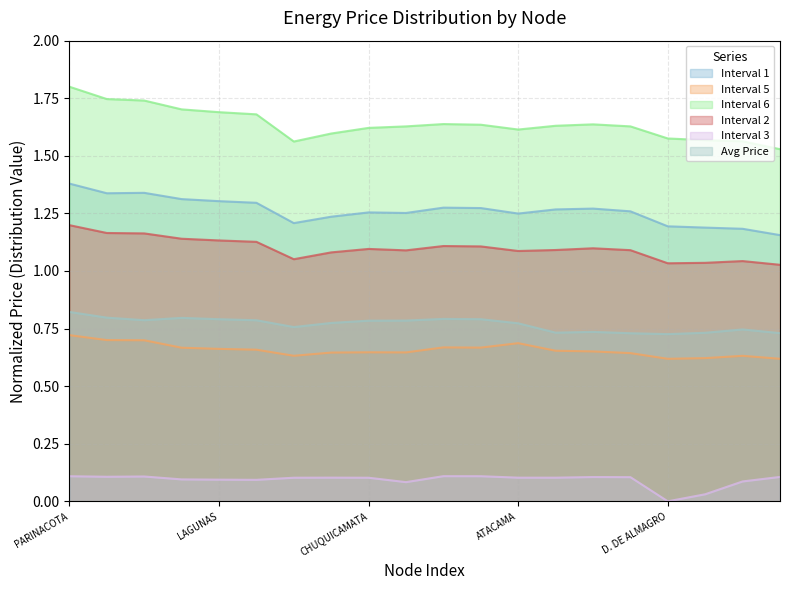

Between ESPERANZA SING and D. DE ALMAGRO, which is larger?

ESPERANZA SING